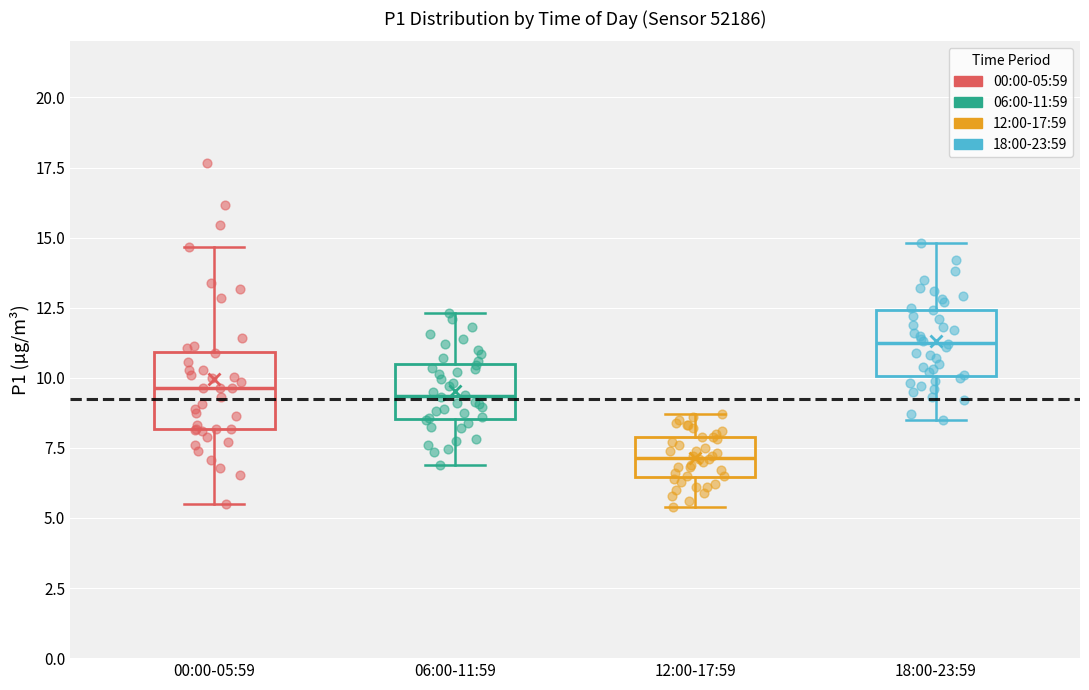

Reading left to right, transcribe this box plot: for each box, give where its median line is, the range the box spans, and where its two whiskers end, as read against the y-axis. The values are not printed on the chart, so give them approximately, as read against the axis.

00:00-05:59: median 9.5, box 8.0 to 11.0, whiskers 5.5 to 14.5
06:00-11:59: median 9.5, box 8.5 to 10.5, whiskers 7.0 to 12.5
12:00-17:59: median 7.0, box 6.5 to 8.0, whiskers 5.5 to 8.5
18:00-23:59: median 11.5, box 10.0 to 12.5, whiskers 8.5 to 15.0